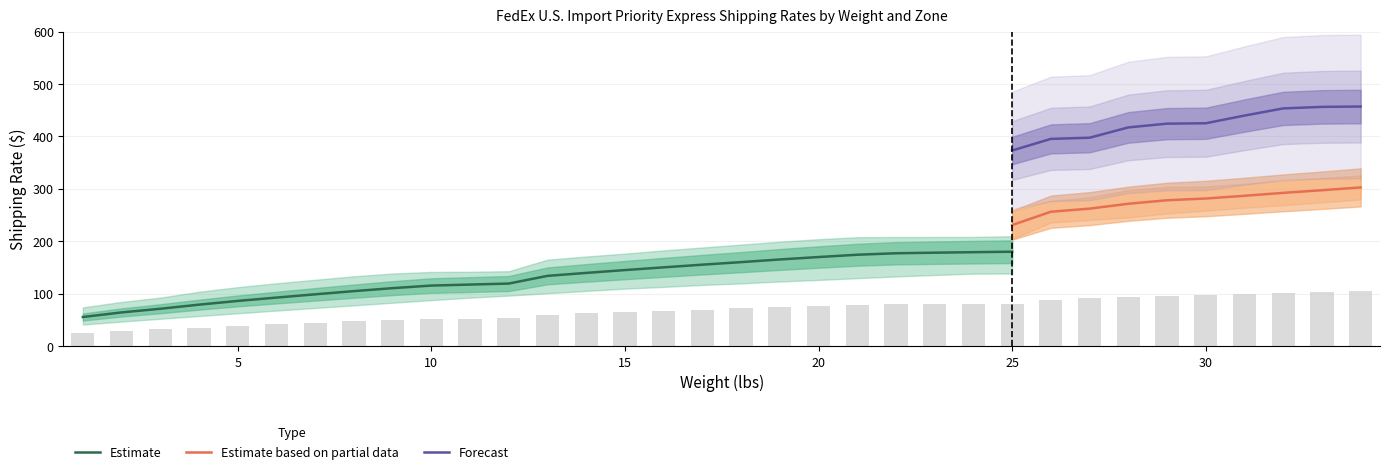

What is the difference between the highest and lowest values at 30?

270.1